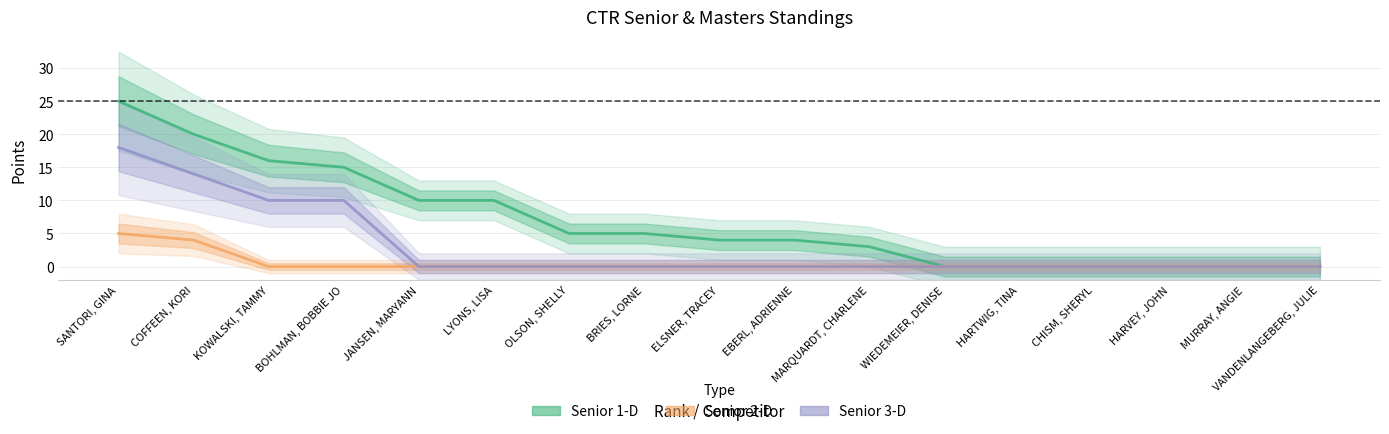

True or false: Senior 1-D and Senior 3-D cross at least once.

False